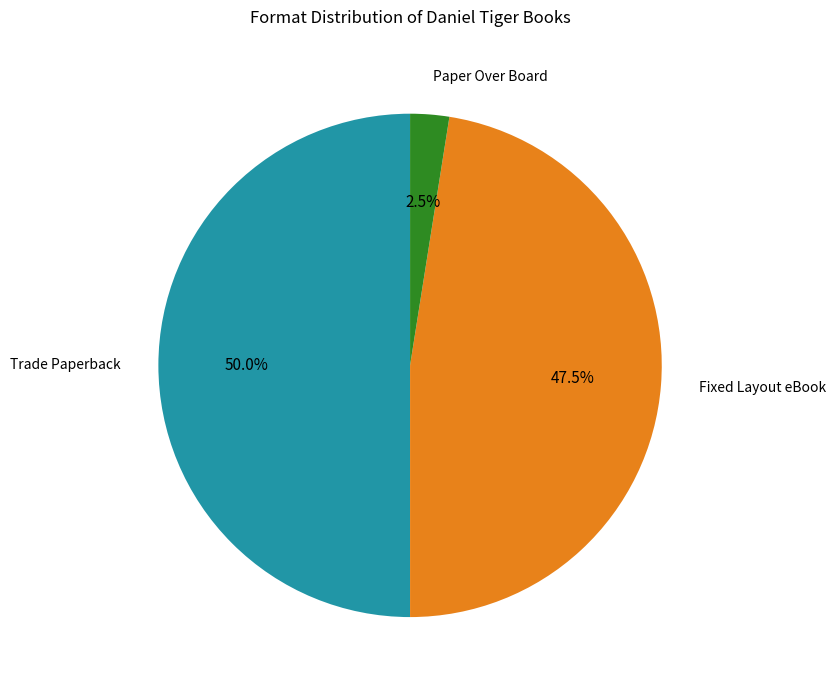

Is the sum of Trade Paperback and Fixed Layout eBook greater than half?

Yes